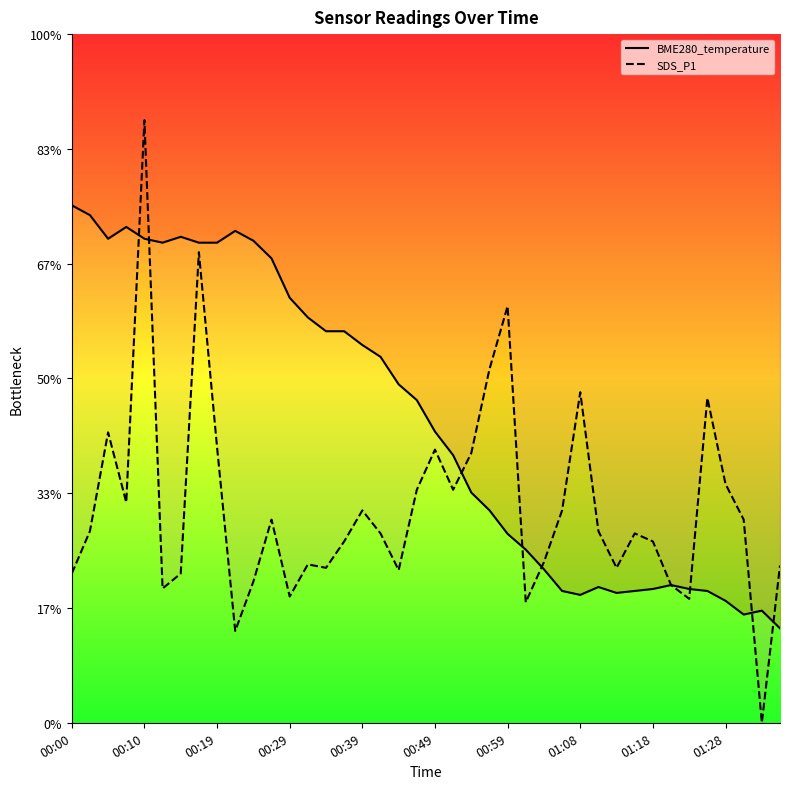

What is the sum of all BME280_temperature values?

104.7